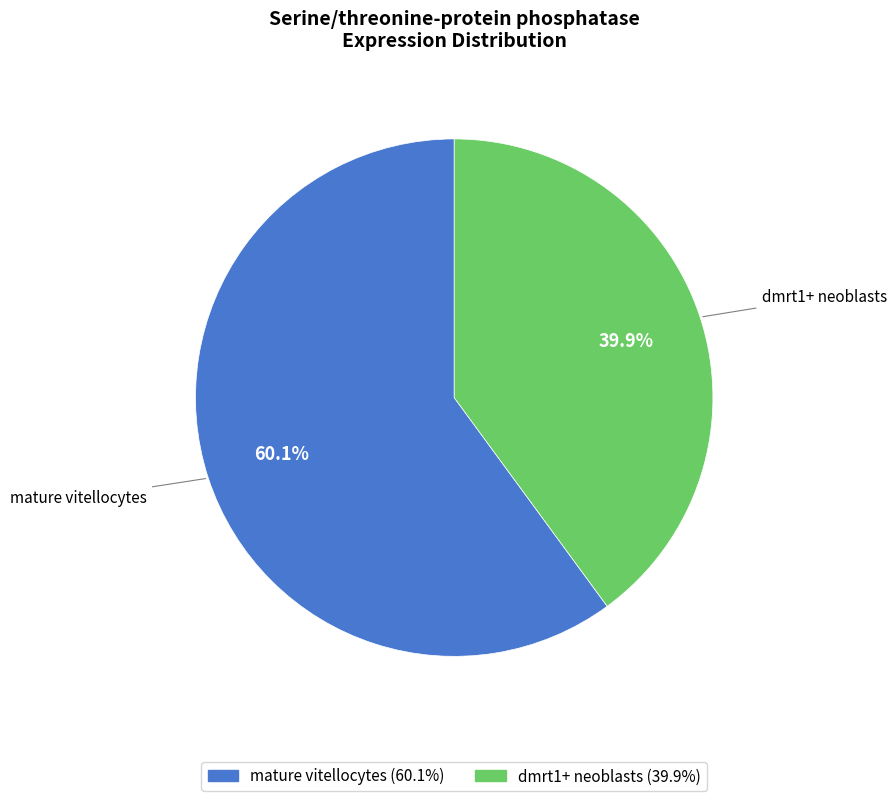

Which category accounts for the majority?

mature vitellocytes